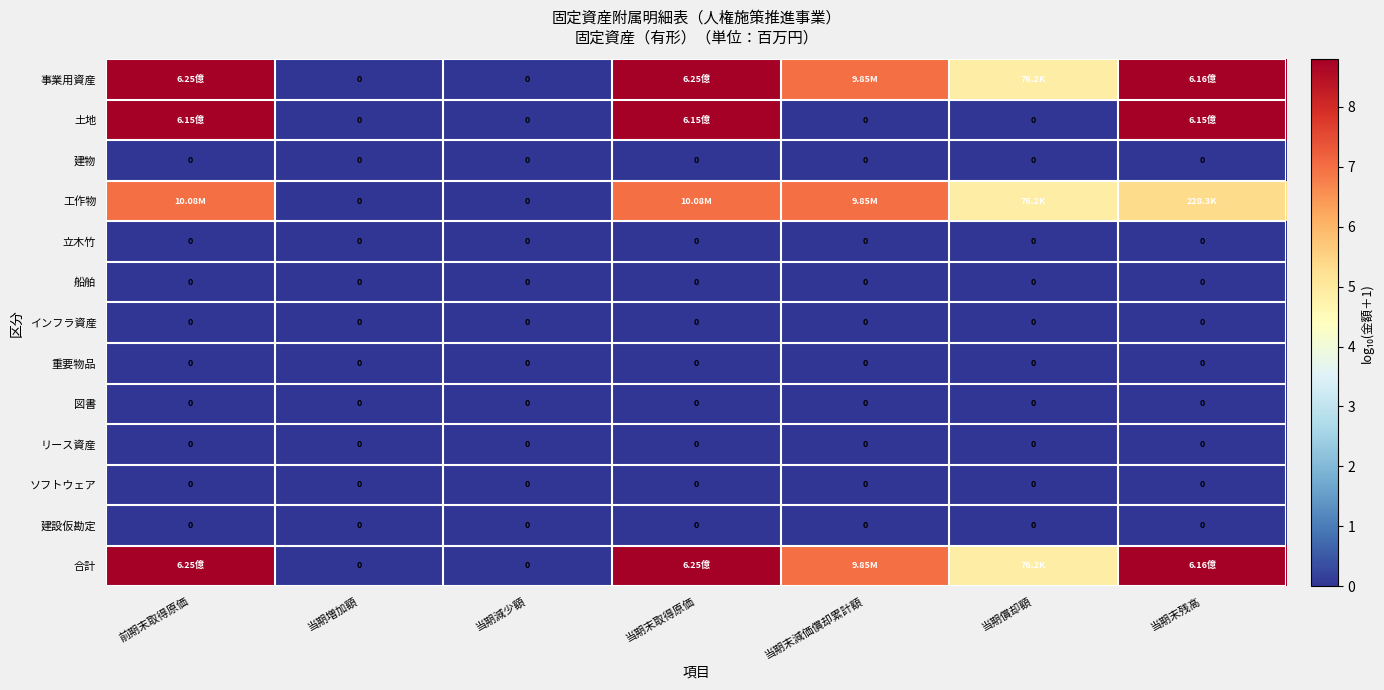

Count the number of data series in this chart.

13